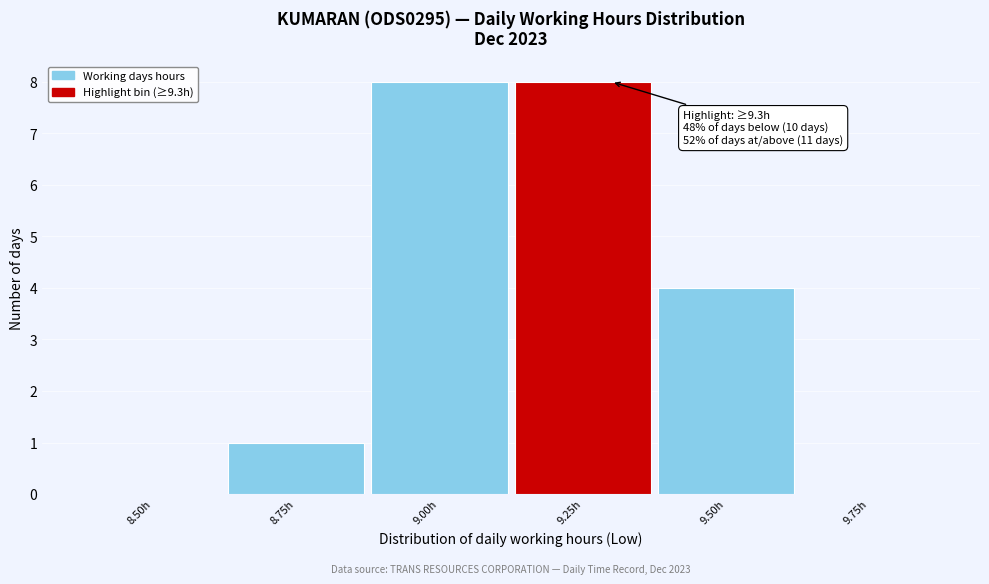

Reading left to right, what are all the values shown in this chart?

8.50h=0	8.75h=1	9.00h=8	9.25h=8	9.50h=4	9.75h=0